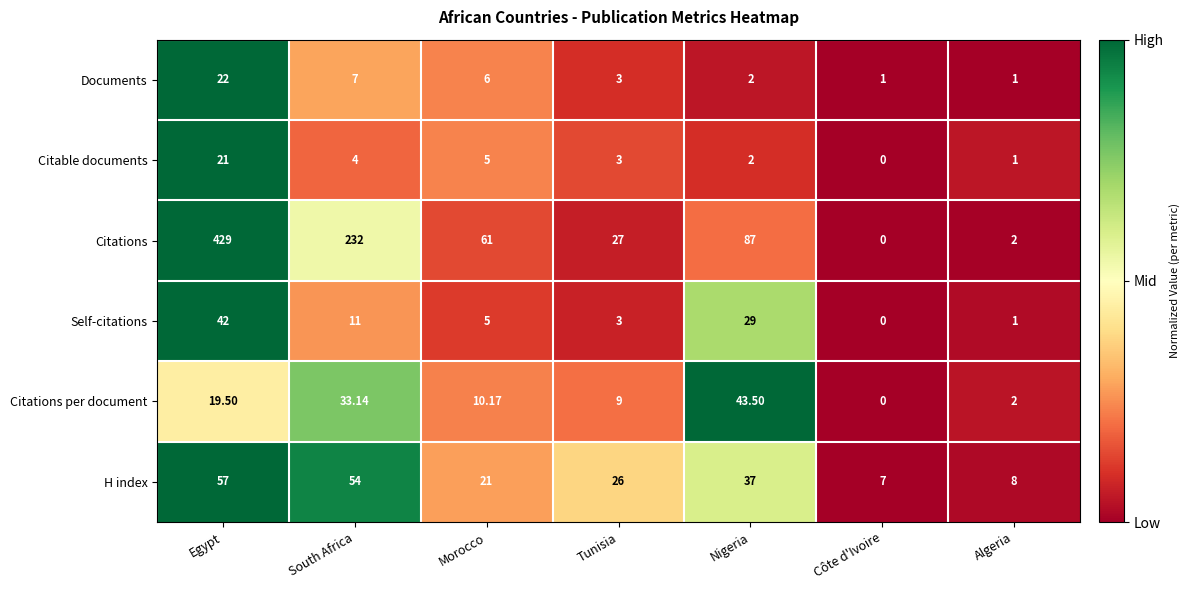

Rank the categories by Self-citations value from highest to lowest.

Egypt, Nigeria, South Africa, Morocco, Tunisia, Algeria, Côte d'Ivoire